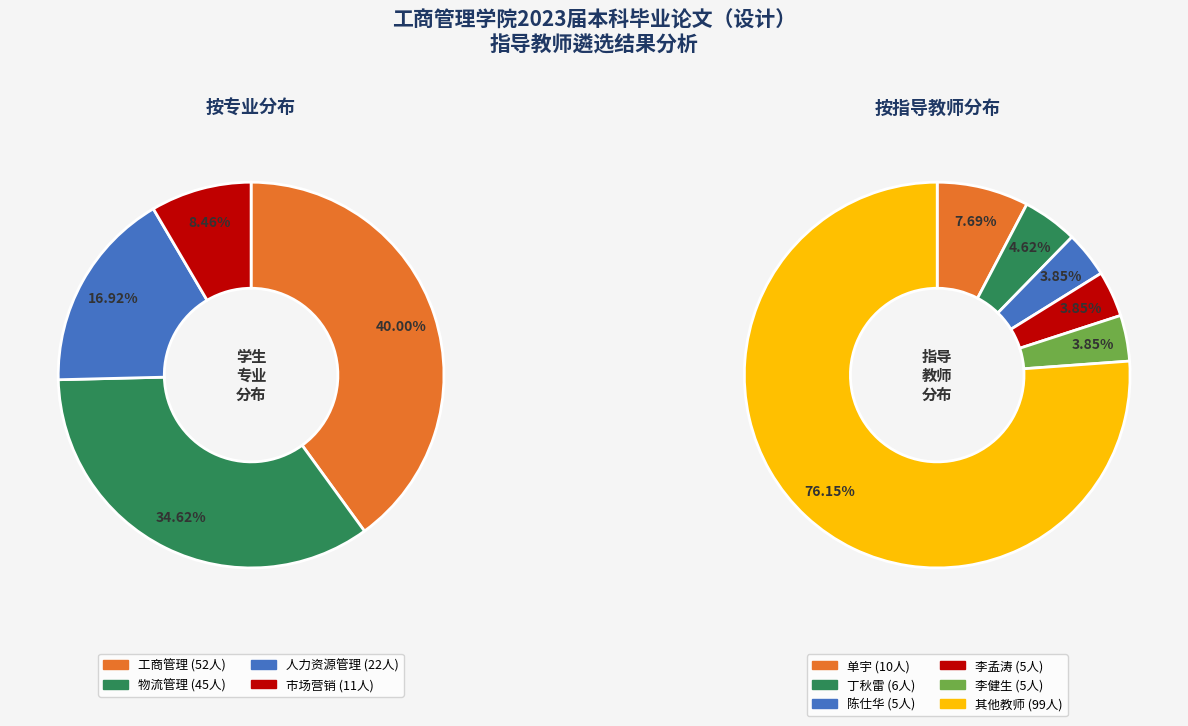

Is it true that 市场营销 is 21% of the pie?

False